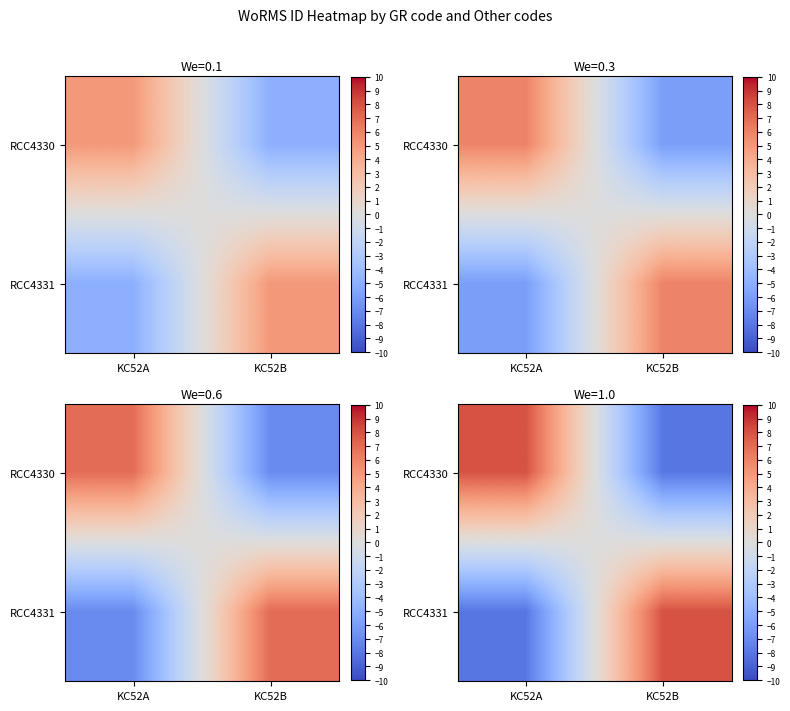

Between KC52B and KC52A, which is larger?

KC52A